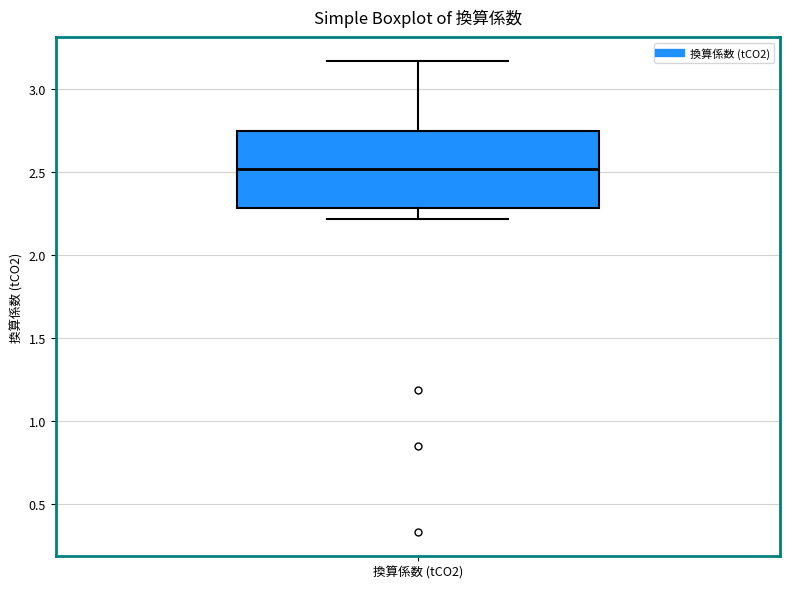

Read this box plot against the y-axis: the position of the median line, the range covered by the box, and the ends of both whiskers. The values are not printed on the chart, so give them approximately, as read against the axis.

median 2.50, box 2.30 to 2.75, whiskers 2.20 to 3.15